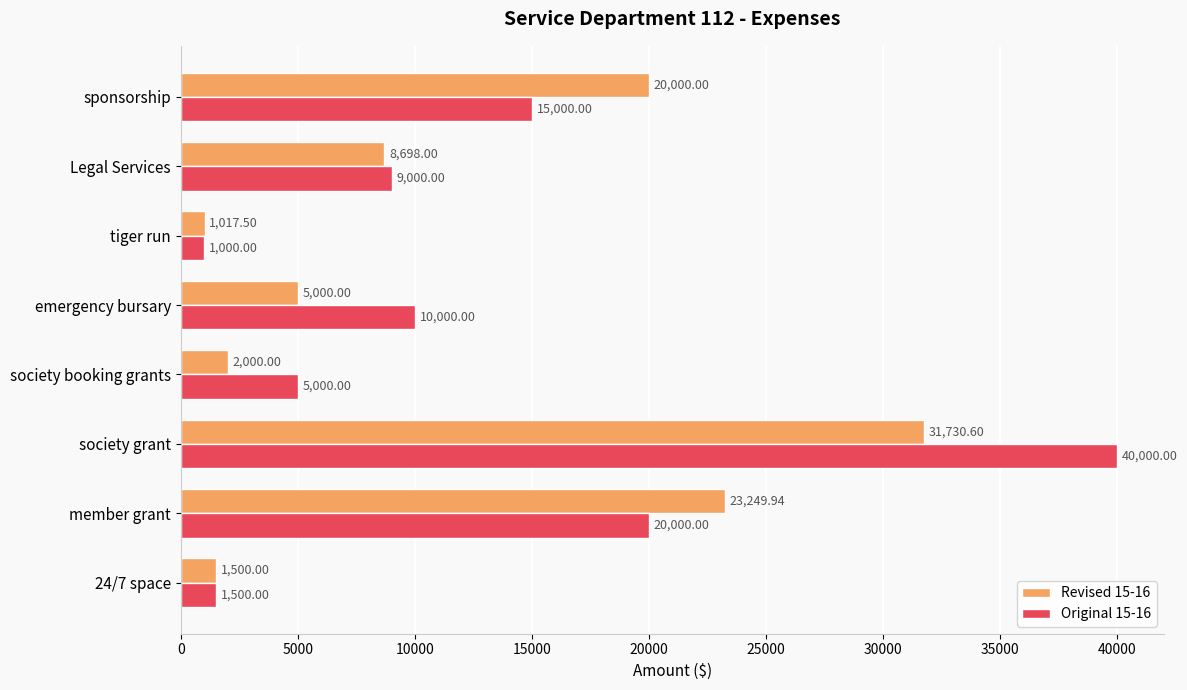

Rank the series by their maximum value, from lowest to highest.

Revised 15-16, Original 15-16